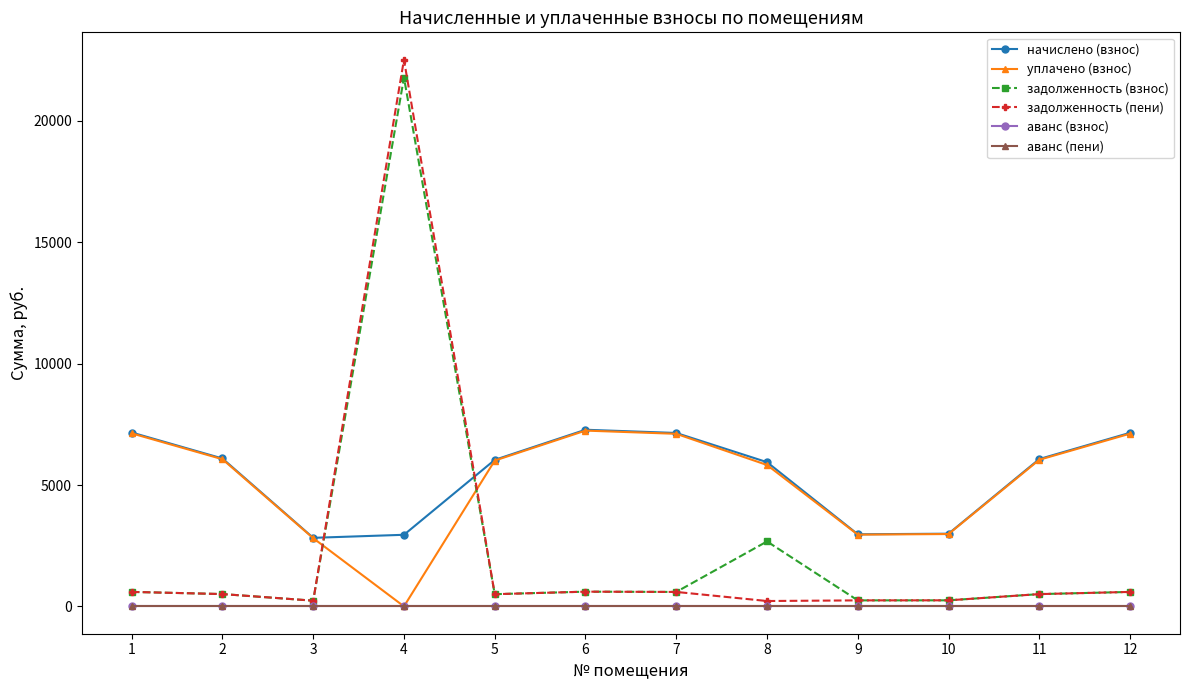

Rank the series by their maximum value, from highest to lowest.

задолженность (пени), задолженность (взнос), начислено (взнос), уплачено (взнос), аванс (взнос), аванс (пени)